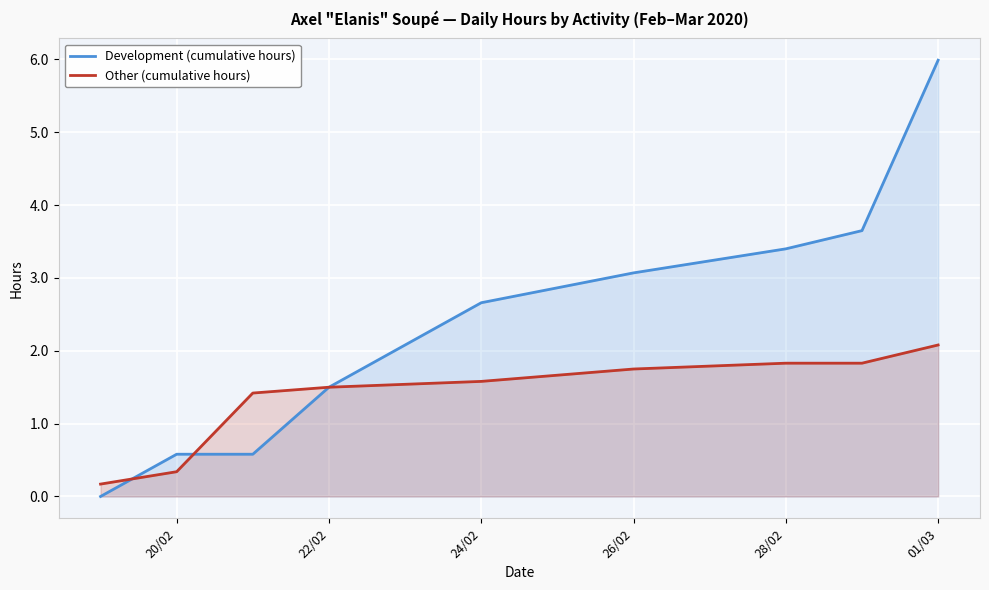

True or false: Other (cumulative hours) and Development (cumulative hours) cross at least once.

True